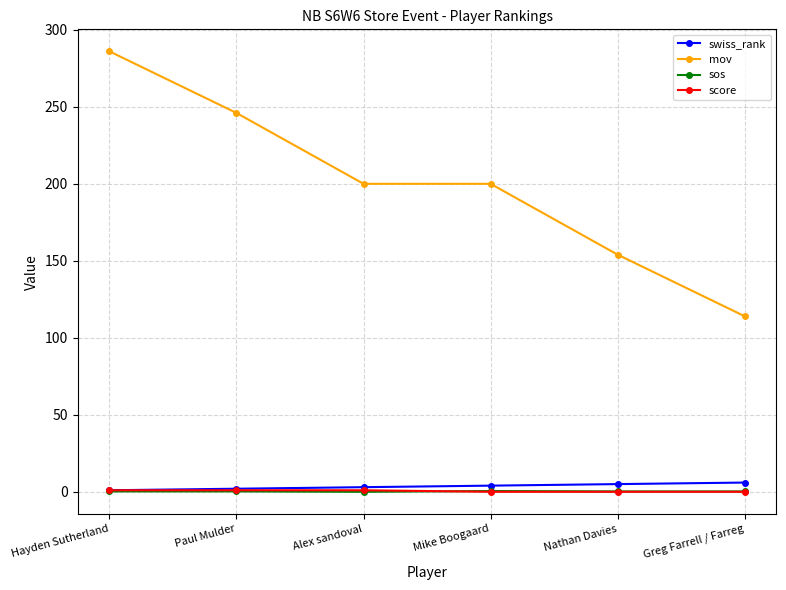

What is the label of the 4th point from the right?

Alex sandoval